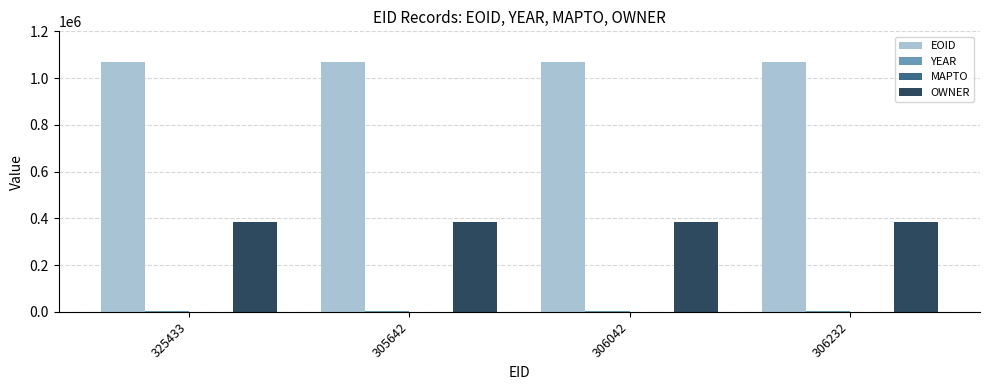

What is the highest value of the OWNER series?

383220